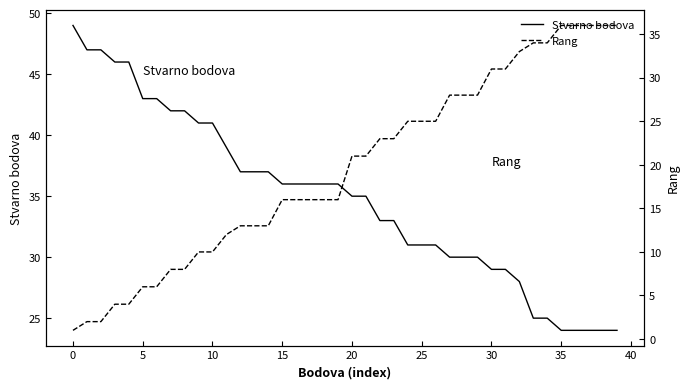

How many data points in Stvarno bodova are less than 36?

20